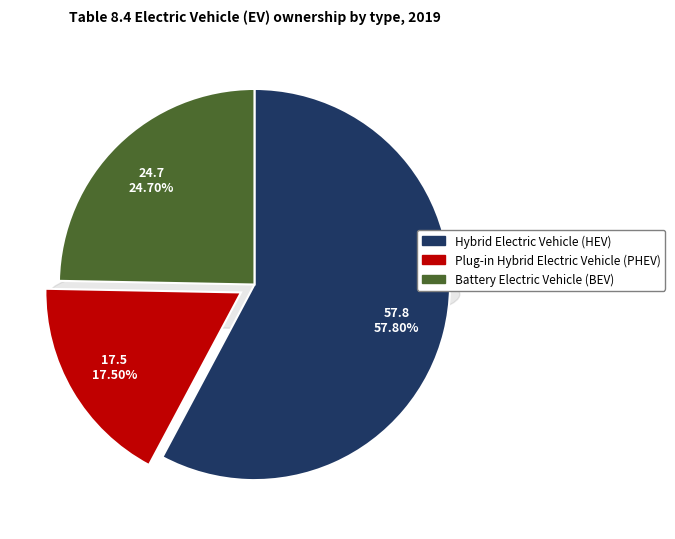

Is it true that Battery Electric Vehicle (BEV) is 25% of the pie?

True